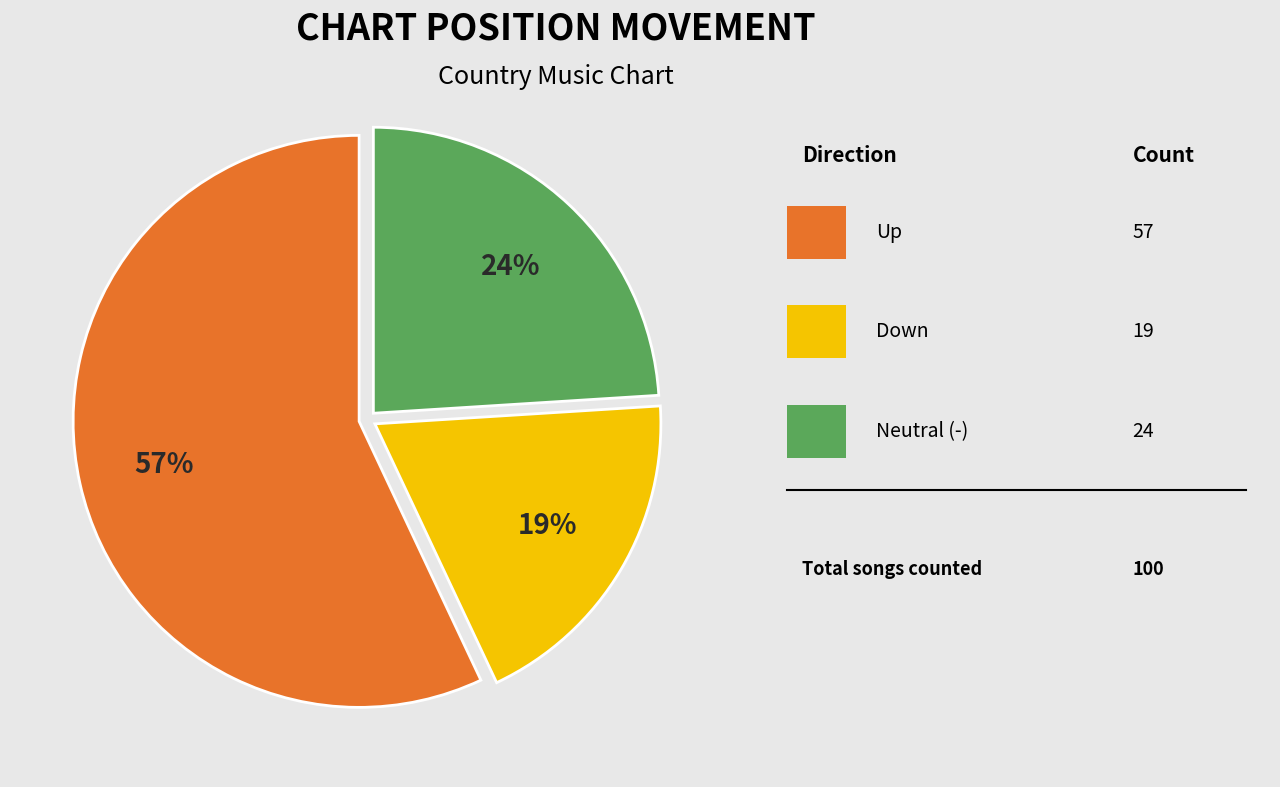

To the nearest percent, what is the difference between the largest and smallest slice percentages?

38%